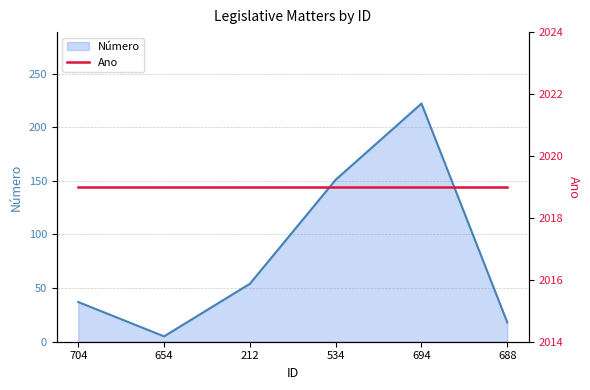

Reading left to right, what are all the values shown in this chart?

37	5	54	151	222	18